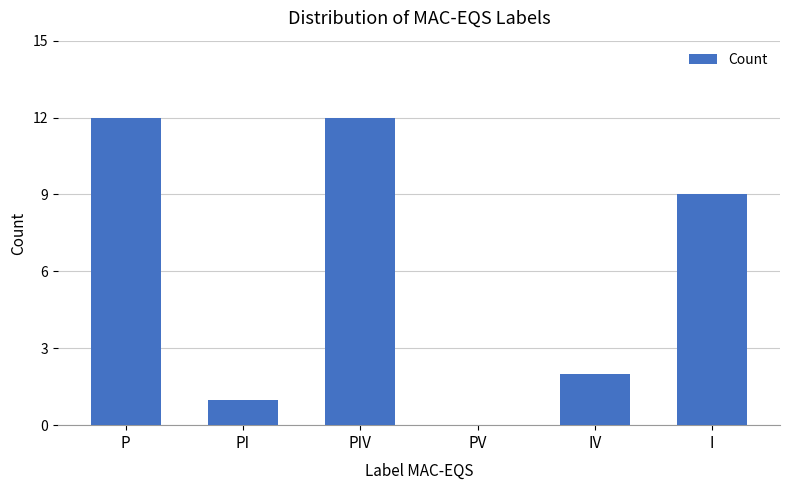

What is the greatest value displayed?

12